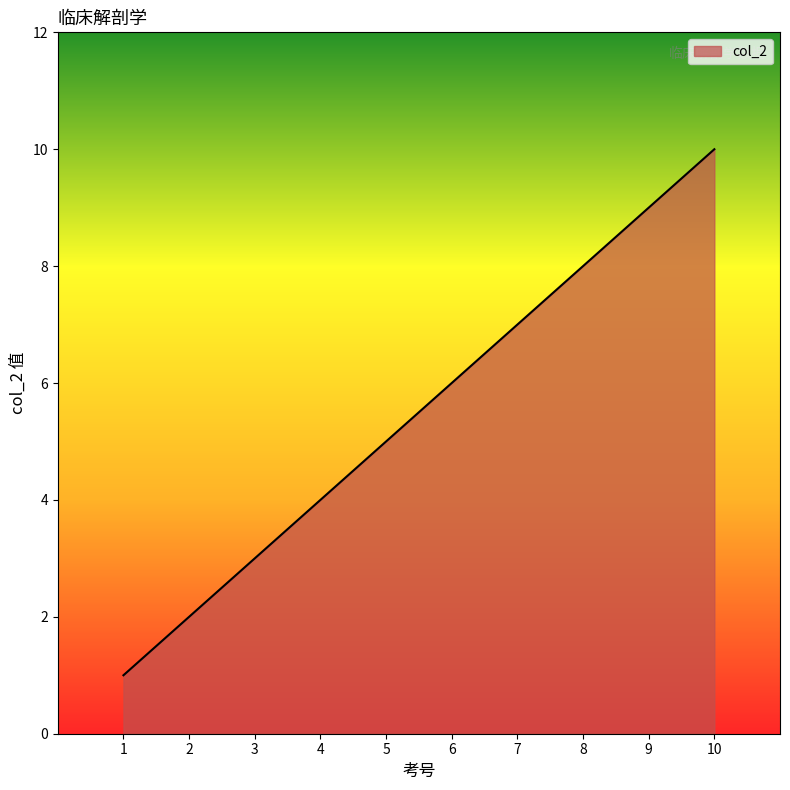

How many lines are shown in the chart?

1